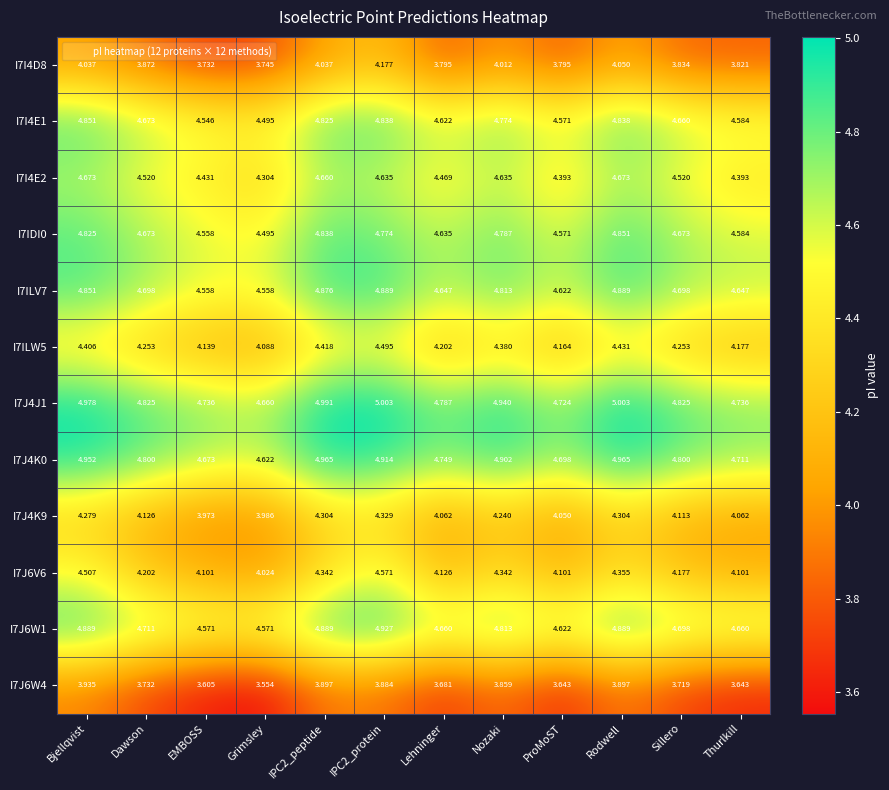

Where is I7J4K0 nearest to the value 4?

Grimsley